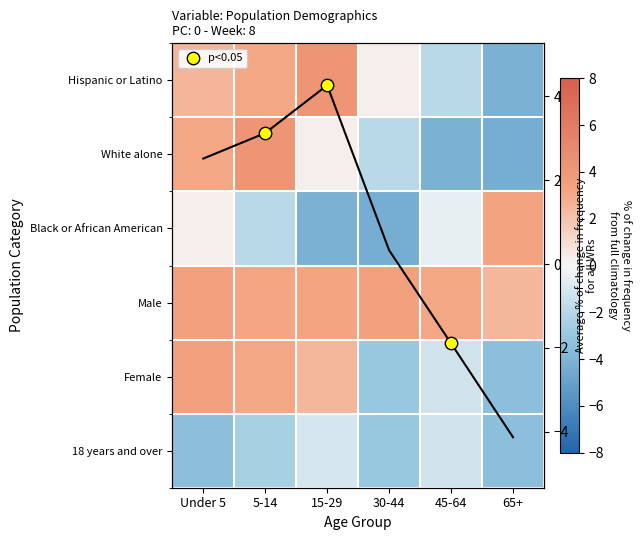

How many series are shown in this chart?

6